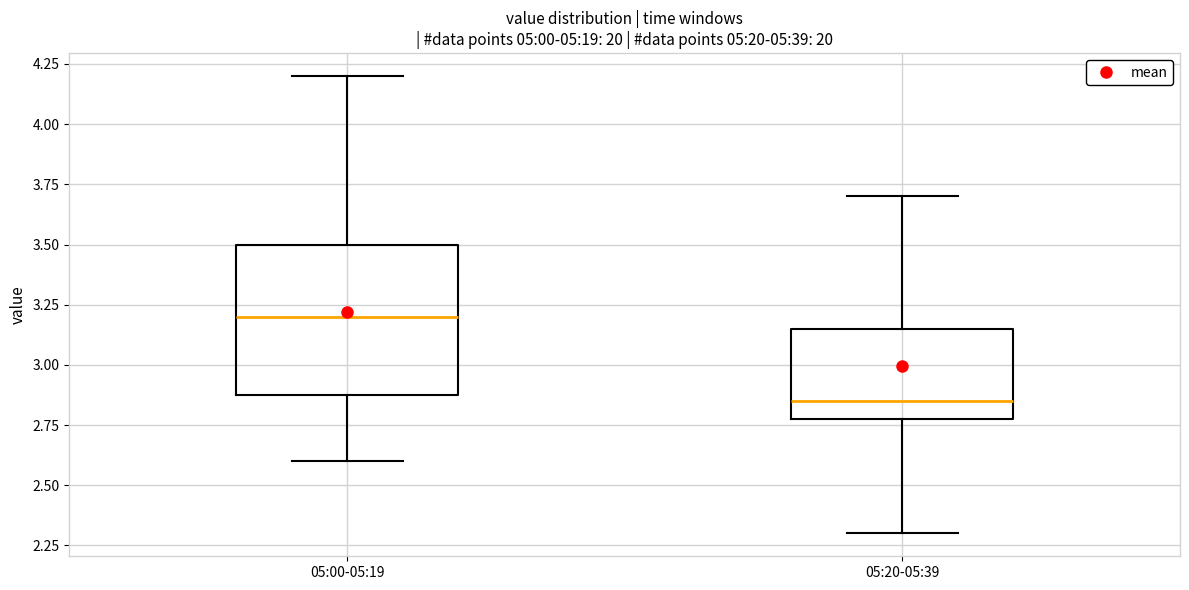

Which box is the tallest, from its lower edge to its upper edge?

05:00-05:19